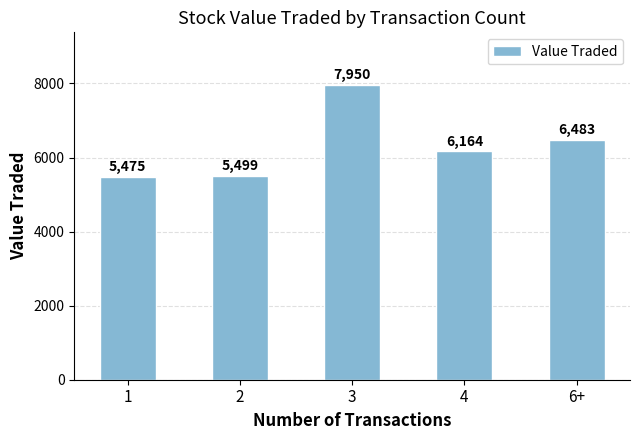

What is the label of the 5th bar from the right?

1